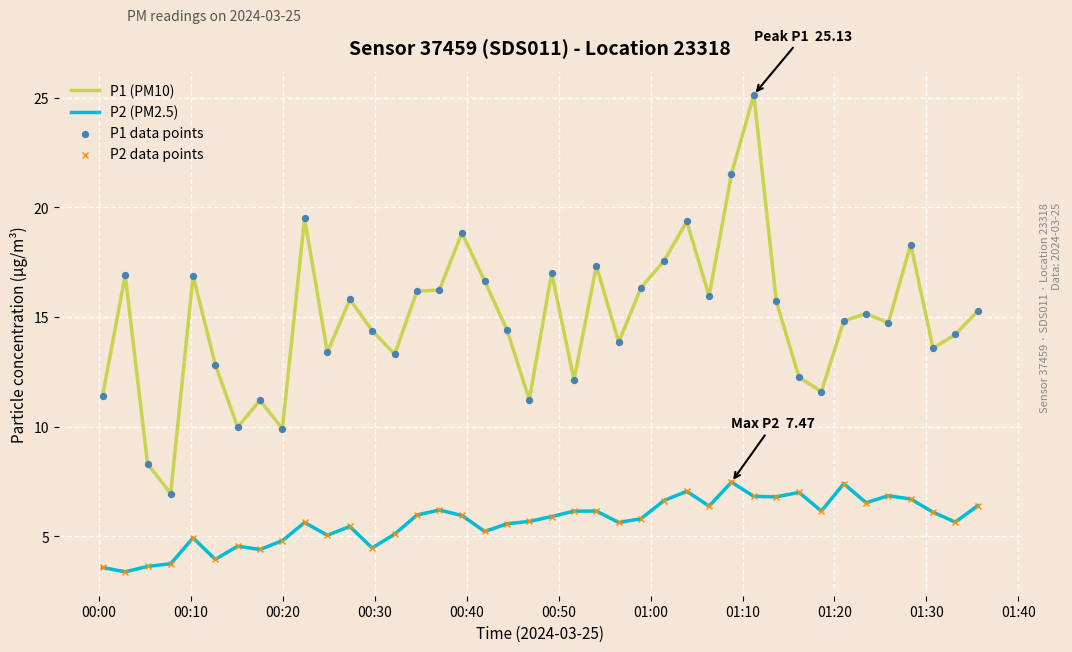

Which series has the largest total across all categories?

P1 (PM10)